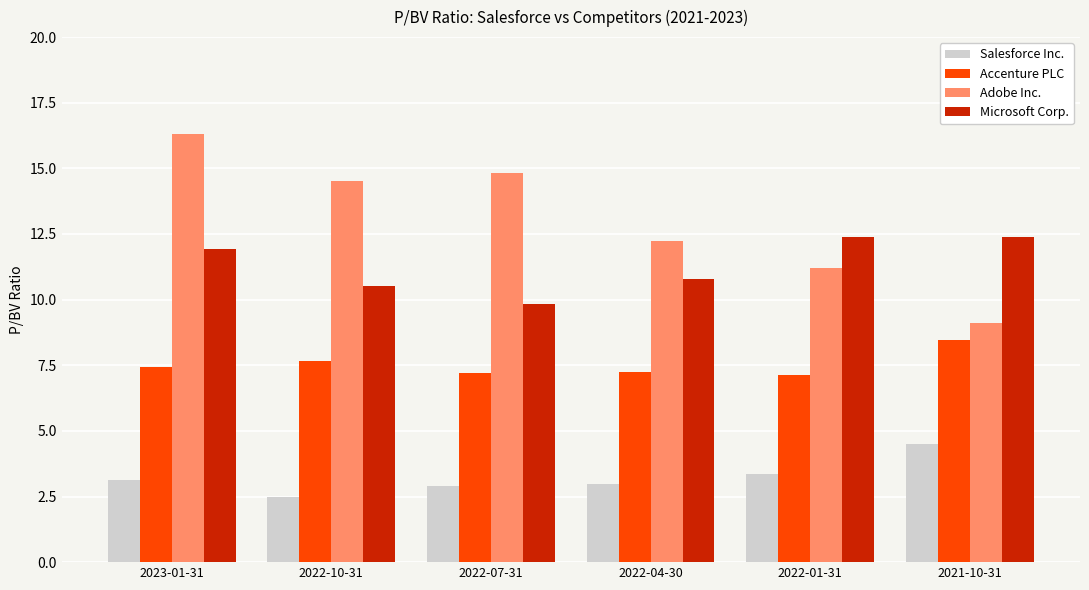

Rank the series at 2021-10-31 from lowest to highest value.

Salesforce Inc., Accenture PLC, Adobe Inc., Microsoft Corp.